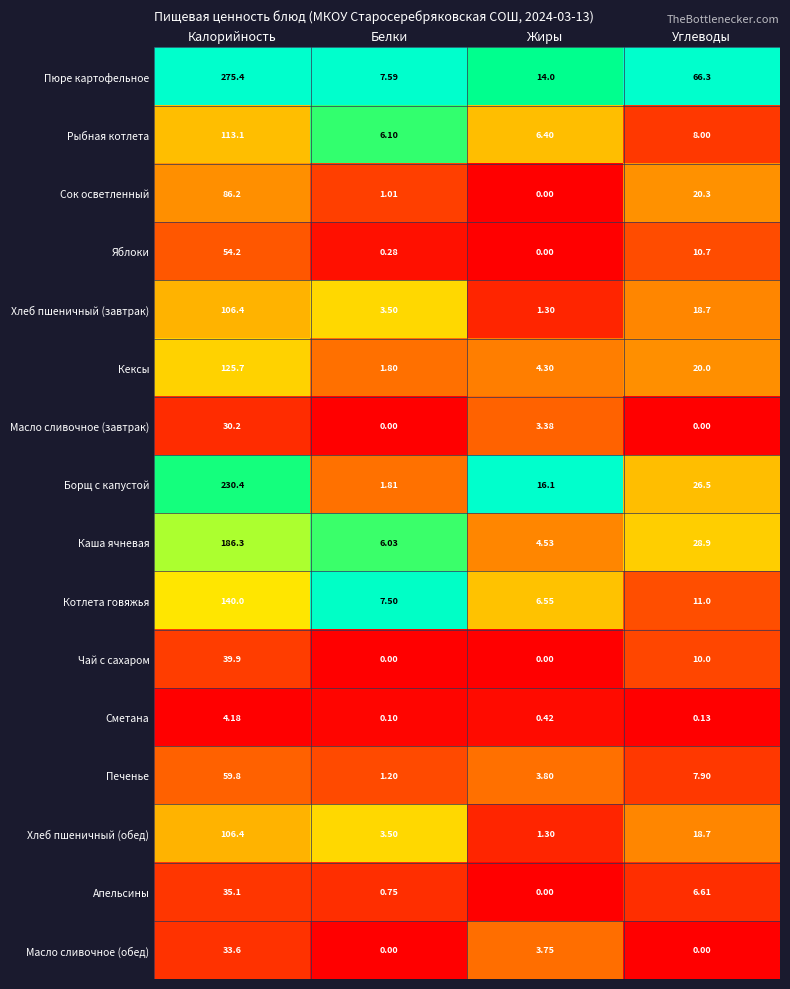

Which series has the widest spread of values?

Пюре картофельное